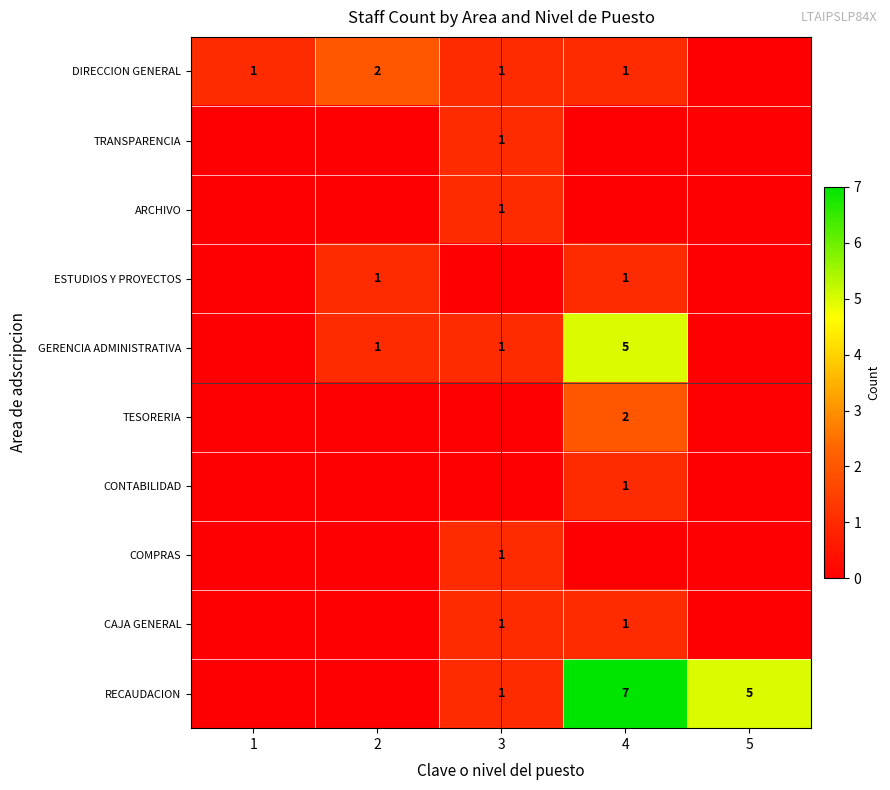

What is the sum of all ARCHIVO values?

1